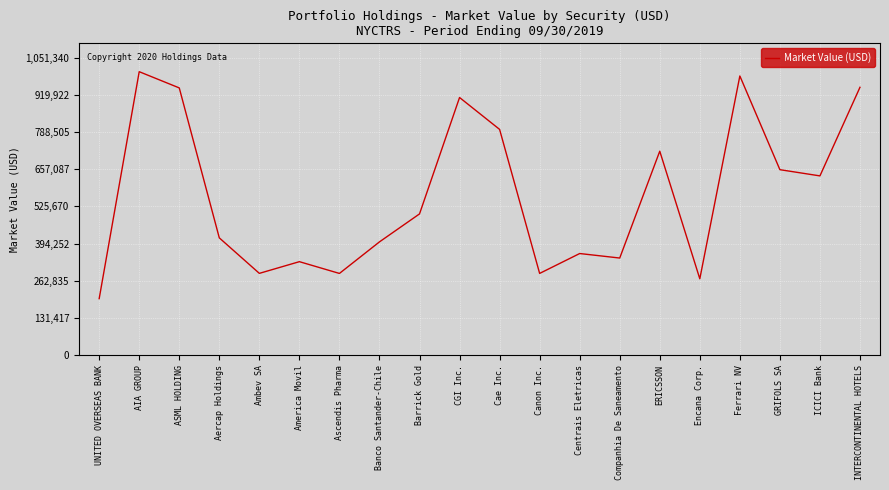

Is it true that the value at Companhia De Saneamento is 343332.0?

True